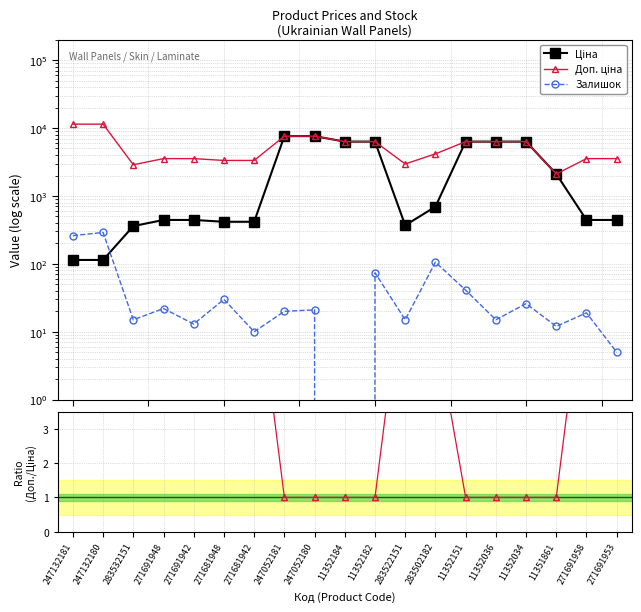

How many interior local peaks does the Доп. ціна / Ціна series have?

1